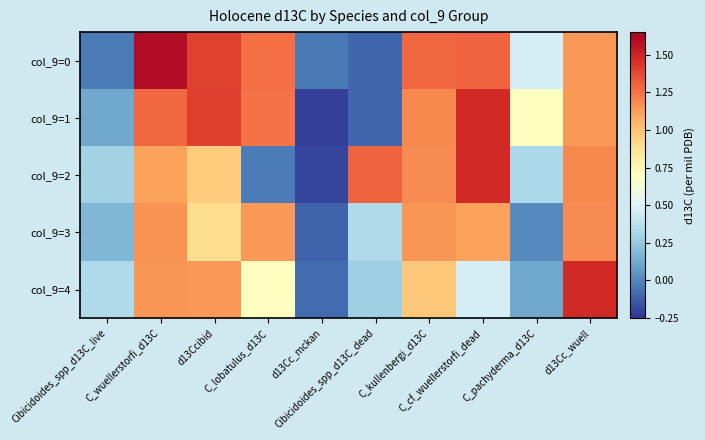

Reading right to left, extract all data points from this chart.

col_9=0: d13Cc_wuell=1.1	C_pachyderma_d13C=0.5	C_cf_wuellerstorfi_dead=1.3	C_kullenbergi_d13C=1.3	Cibicidoides_spp_d13C_dead=-0.1	d13Cc_mckan=-0.0	C_lobatulus_d13C=1.3	d13Ccibid=1.4	C_wuellerstorfi_d13C=1.6	Cibicidoides_spp_d13C_live=-0.0
col_9=1: d13Cc_wuell=1.1	C_pachyderma_d13C=0.7	C_cf_wuellerstorfi_dead=1.5	C_kullenbergi_d13C=1.2	Cibicidoides_spp_d13C_dead=-0.1	d13Cc_mckan=-0.2	C_lobatulus_d13C=1.3	d13Ccibid=1.4	C_wuellerstorfi_d13C=1.3	Cibicidoides_spp_d13C_live=0.1
col_9=2: d13Cc_wuell=1.2	C_pachyderma_d13C=0.3	C_cf_wuellerstorfi_dead=1.5	C_kullenbergi_d13C=1.2	Cibicidoides_spp_d13C_dead=1.3	d13Cc_mckan=-0.2	C_lobatulus_d13C=-0.0	d13Ccibid=1.0	C_wuellerstorfi_d13C=1.1	Cibicidoides_spp_d13C_live=0.3
col_9=3: d13Cc_wuell=1.2	C_pachyderma_d13C=0.0	C_cf_wuellerstorfi_dead=1.1	C_kullenbergi_d13C=1.1	Cibicidoides_spp_d13C_dead=0.3	d13Cc_mckan=-0.1	C_lobatulus_d13C=1.1	d13Ccibid=0.9	C_wuellerstorfi_d13C=1.2	Cibicidoides_spp_d13C_live=0.2
col_9=4: d13Cc_wuell=1.5	C_pachyderma_d13C=0.1	C_cf_wuellerstorfi_dead=0.5	C_kullenbergi_d13C=1.0	Cibicidoides_spp_d13C_dead=0.3	d13Cc_mckan=-0.1	C_lobatulus_d13C=0.7	d13Ccibid=1.1	C_wuellerstorfi_d13C=1.1	Cibicidoides_spp_d13C_live=0.3